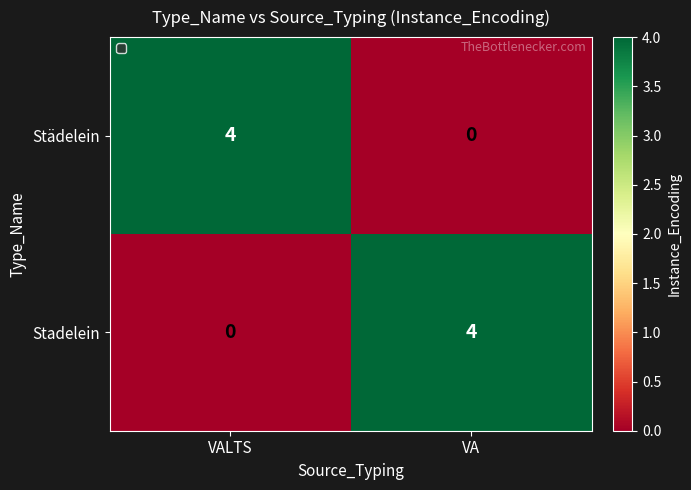

What is the difference between the highest and lowest values at VALTS?

4